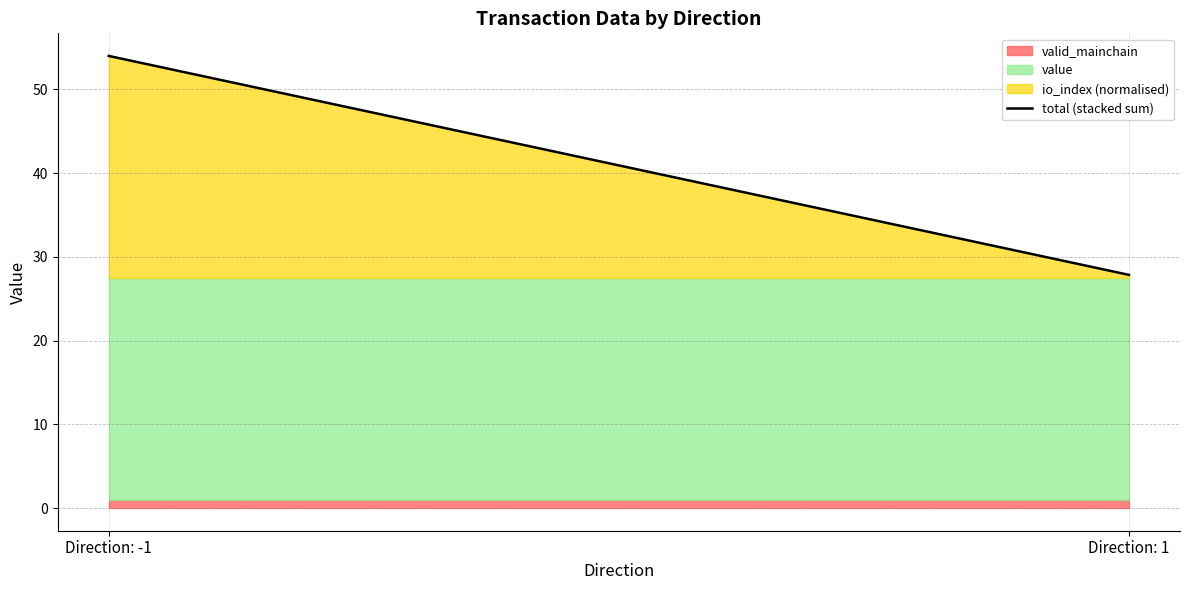

How many lines are shown in the chart?

3